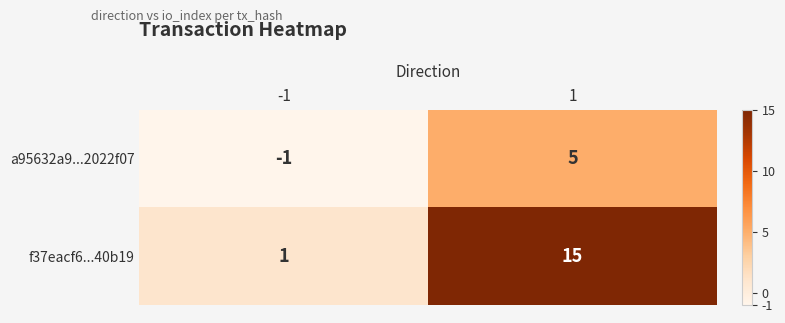

What is the total value across all series at 1?

20